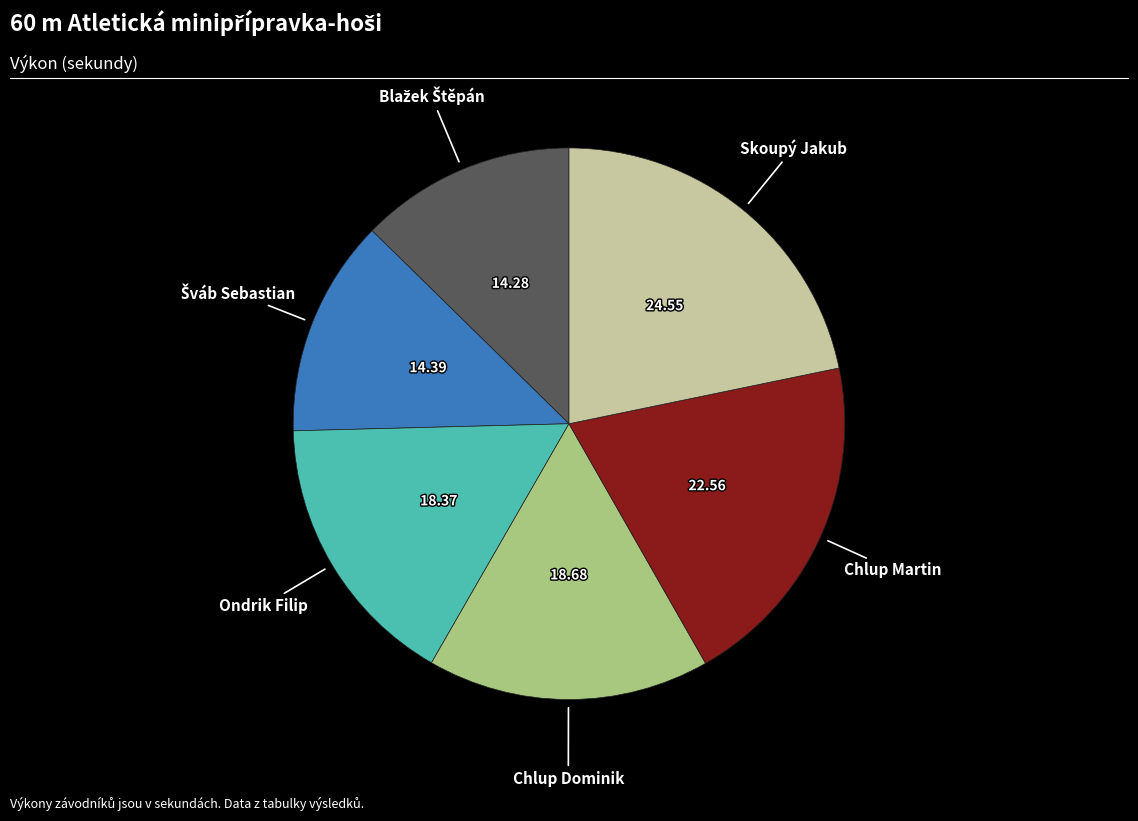

Is there any slice that represents more than half of the pie?

No